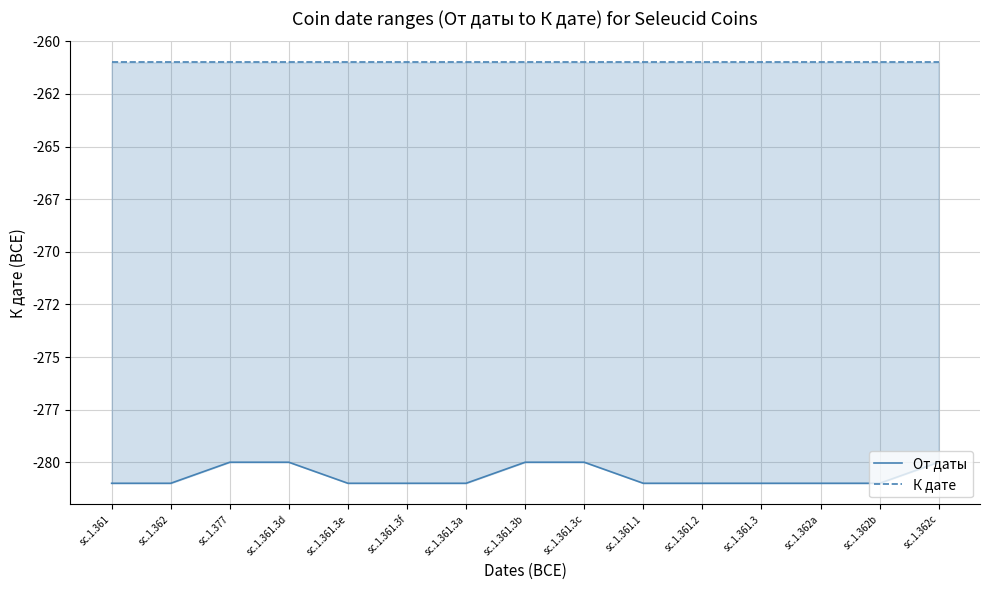

What is the greatest value displayed?

-261